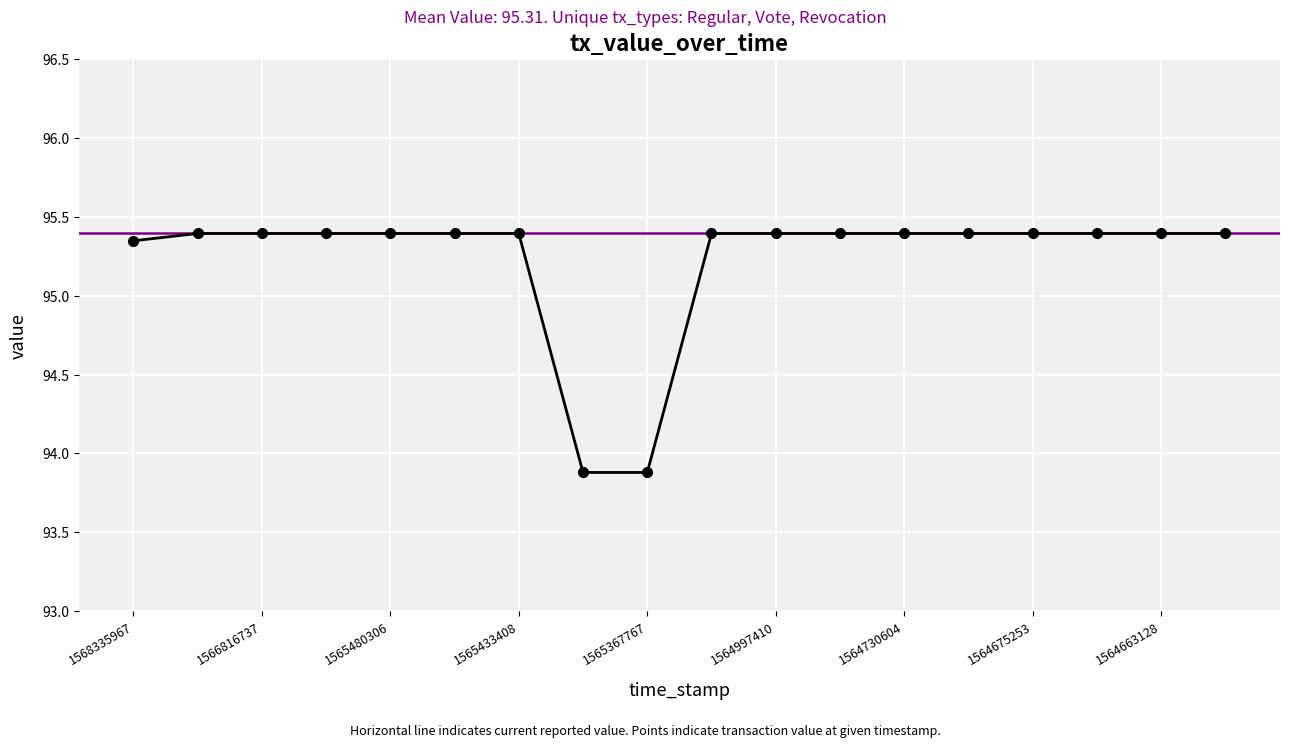

True or false: there are more than 2 points higher than both neighbors.

False